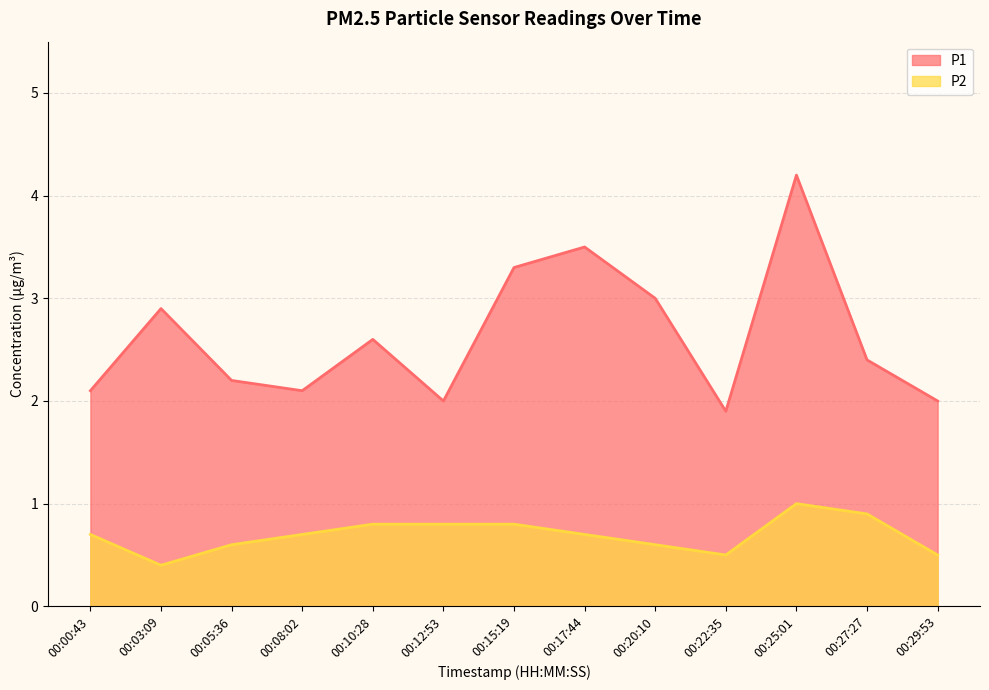

Where does the P1 series first go above 2?

00:00:43